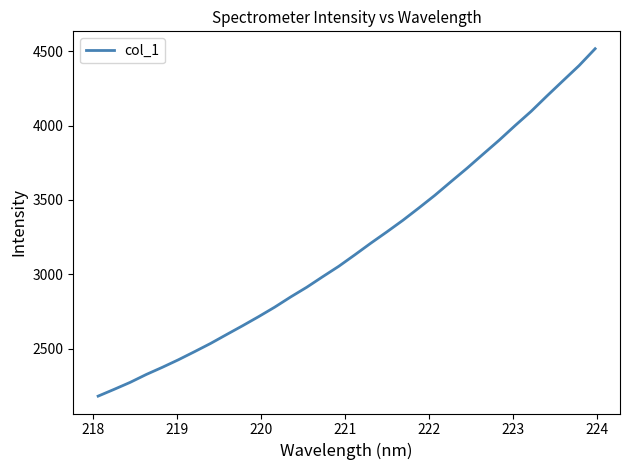

What is the maximum value shown in the chart?

4518.2